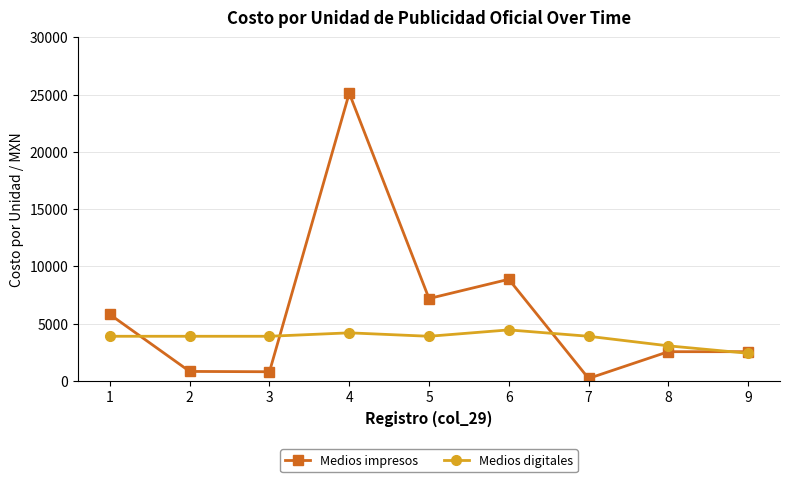

Which category has the lowest value in the Medios digitales series?

9